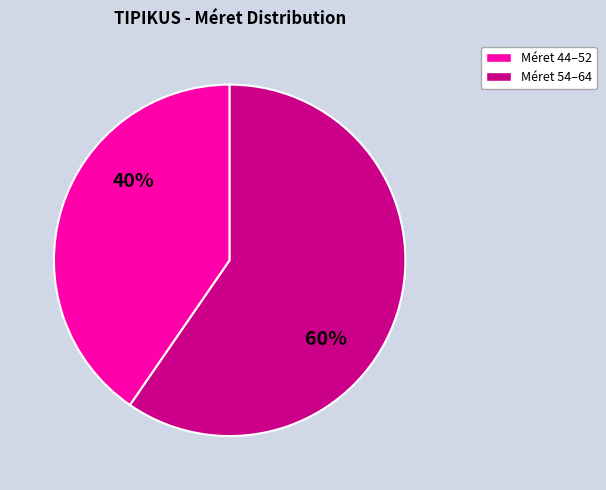

Is there a majority slice in this chart?

Yes